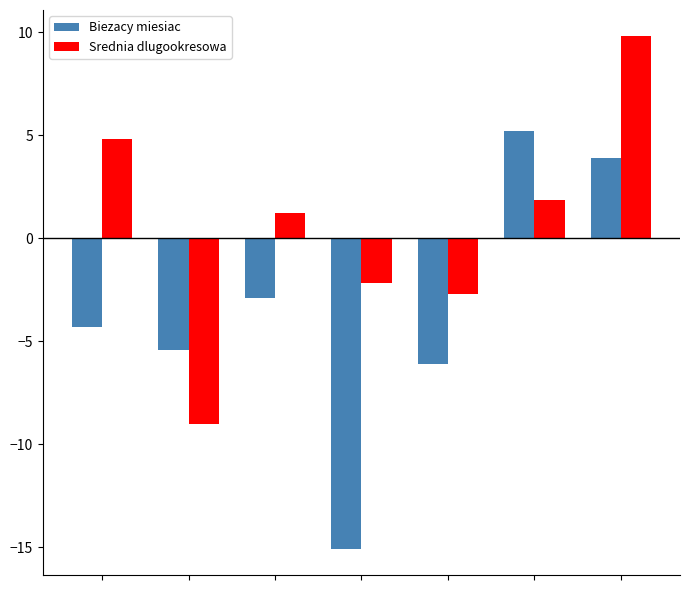

What is the minimum value shown in the chart?

-15.1